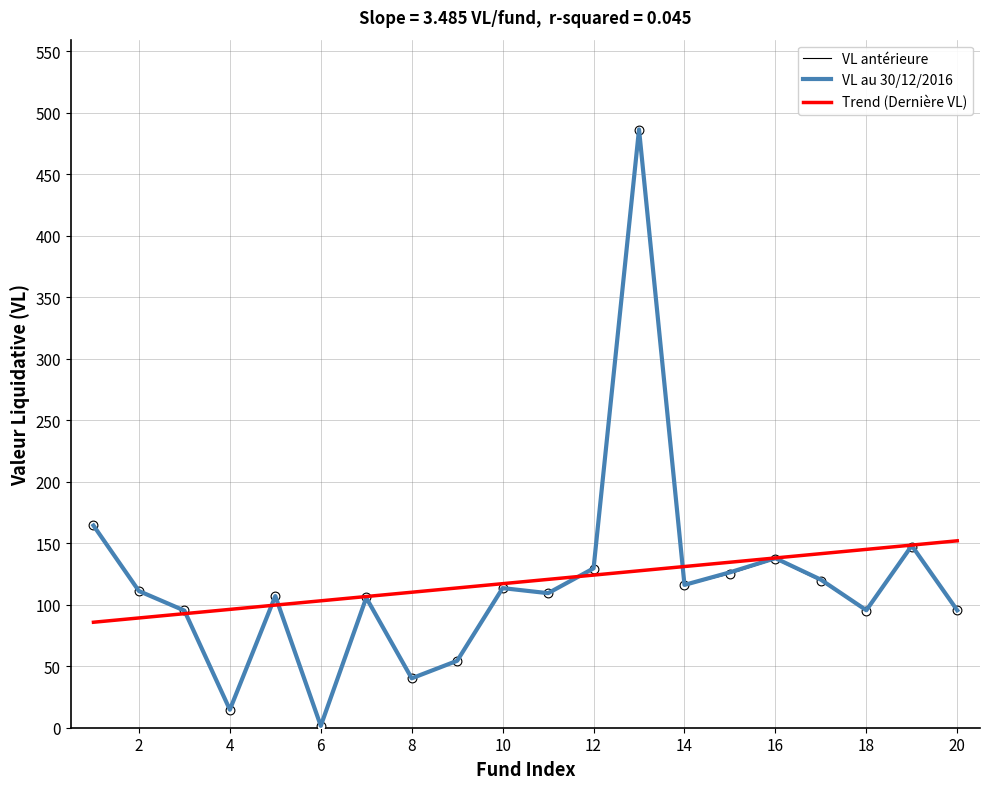

At how many categories does at least one series exceed 382?

1